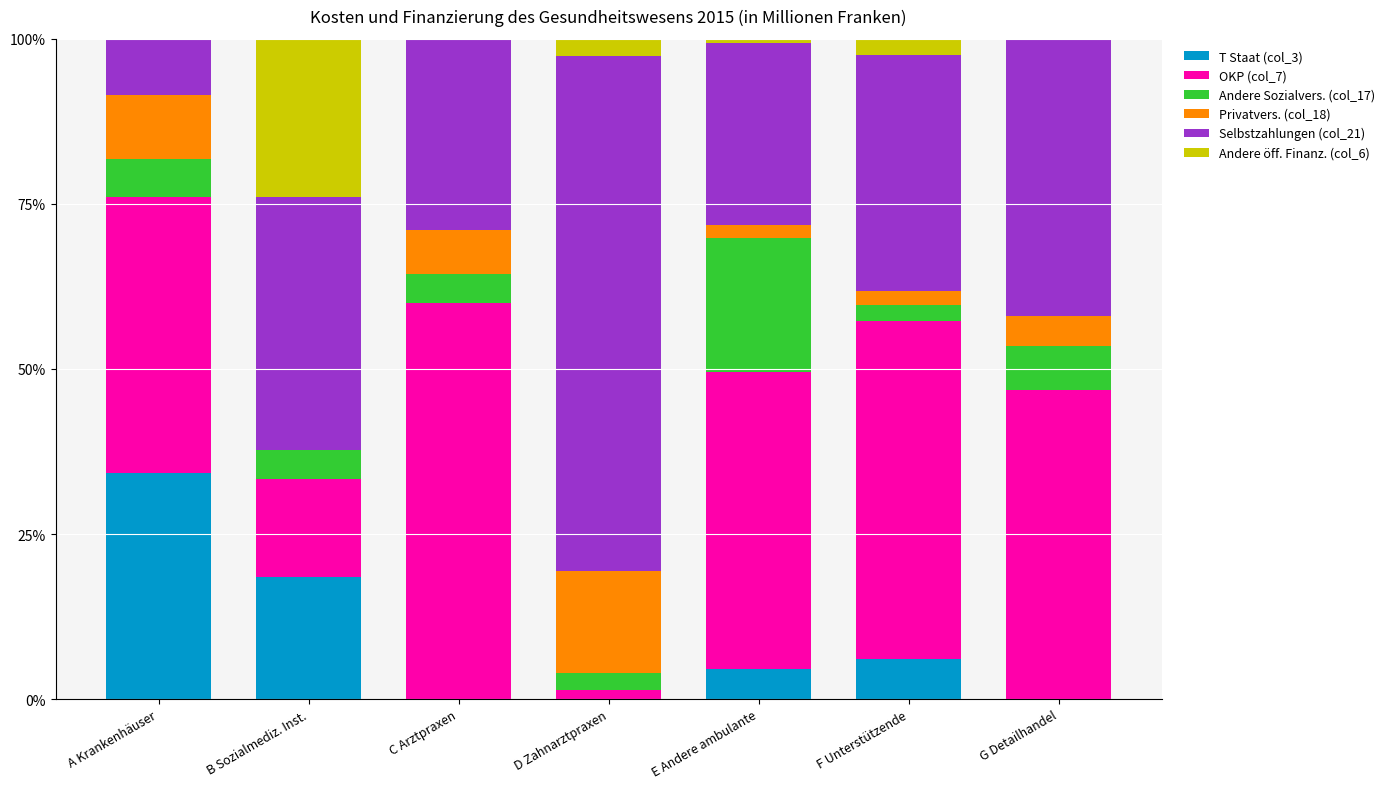

What is the total value across all series at F Unterstützende?

100.0